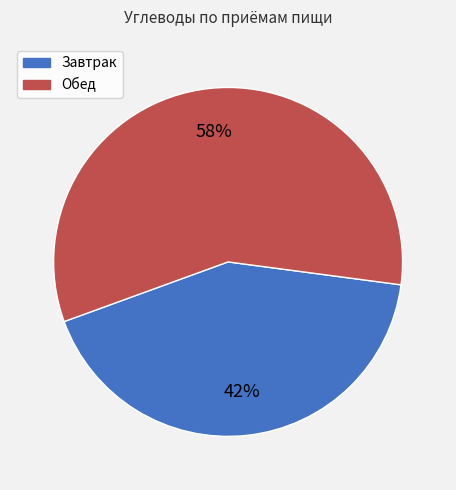

To the nearest percent, what is the average slice percentage?

50%